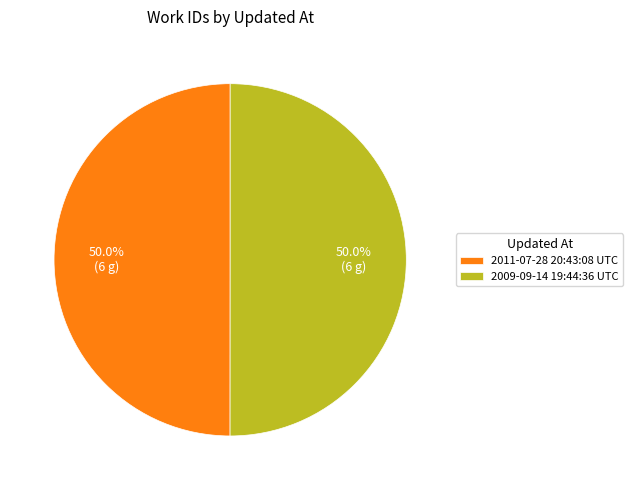

Do 2009-09-14 19:44:36 UTC and 2011-07-28 20:43:08 UTC together represent more than half of the pie?

Yes